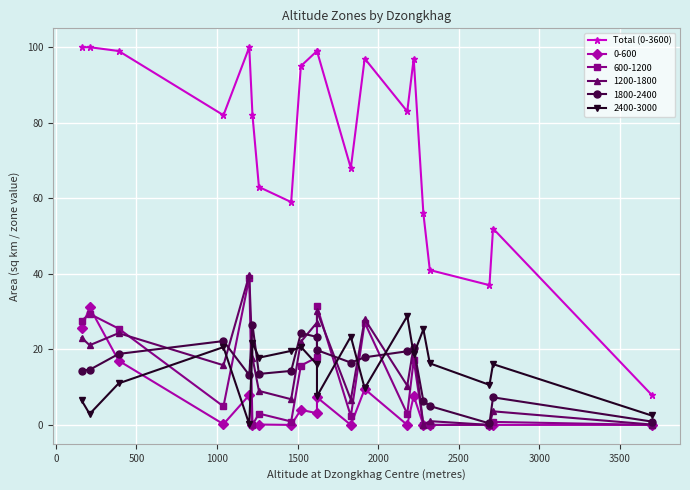

Reading left to right, what are all the values shown in this chart?

100	100	99	82	100	82	63	59	95	99	99	68	97	83	97	56	41	37	52	8